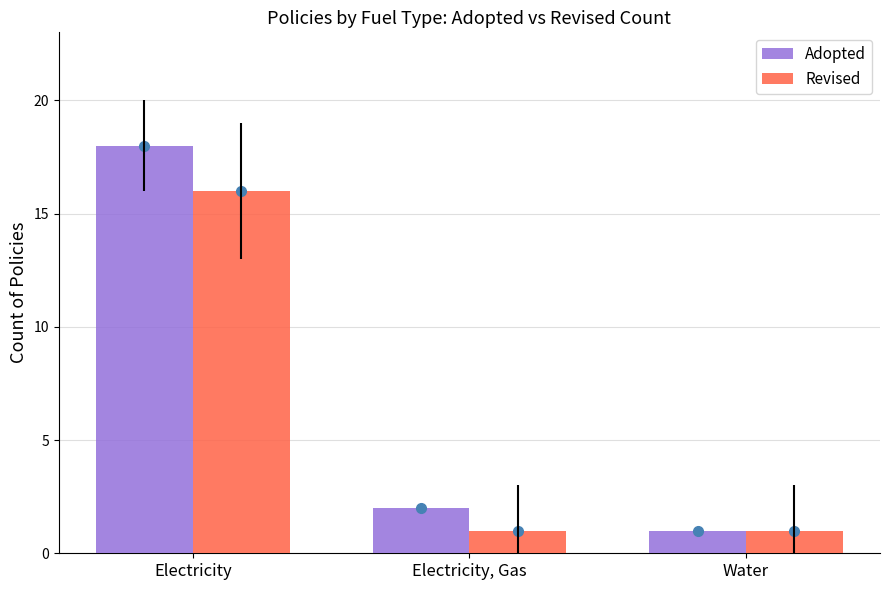

Between Electricity and Electricity, Gas, which series saw the biggest shift?

Adopted